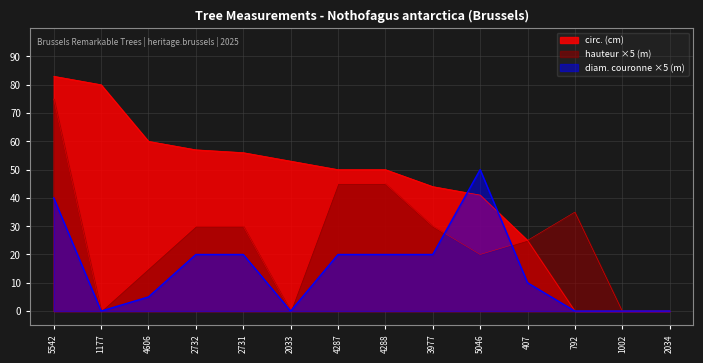

What is the label of the 6th point from the right?

3977